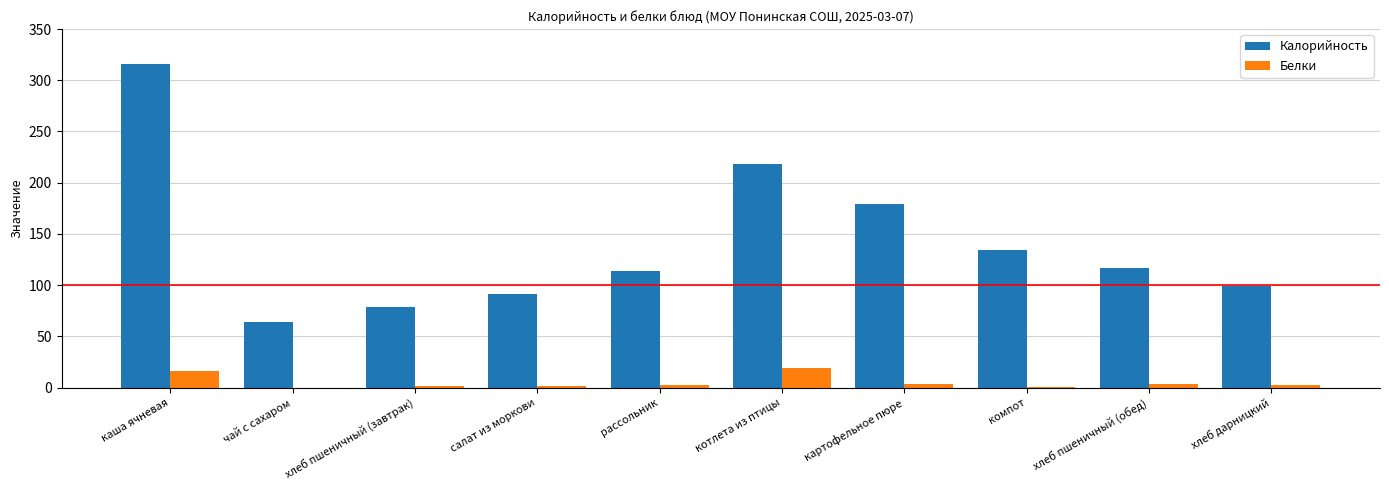

The value of Белки at хлеб пшеничный (обед) is 4.0. True or false?

True